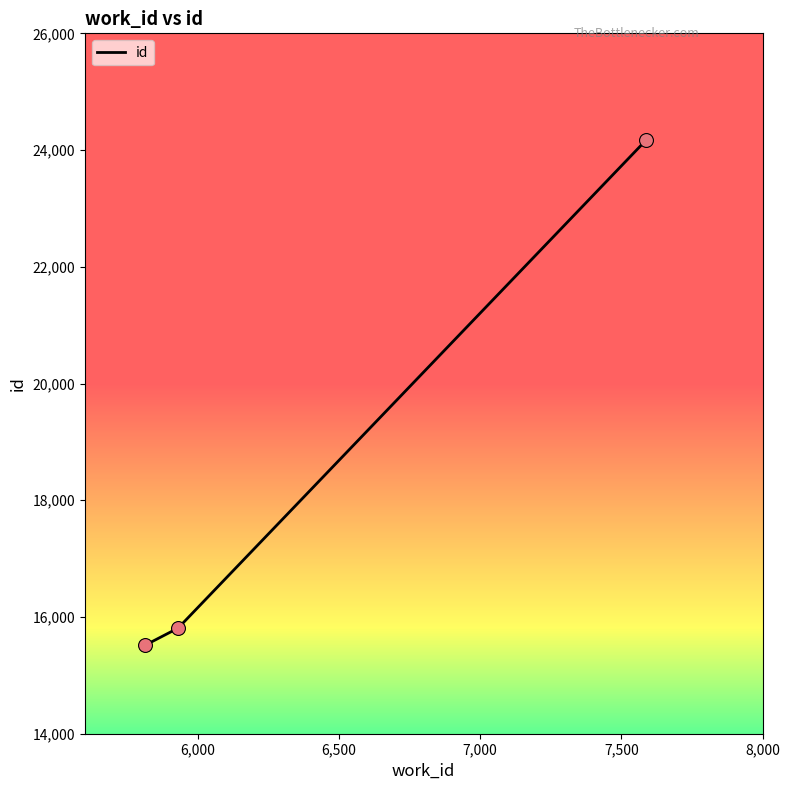

What is the average value?

18498